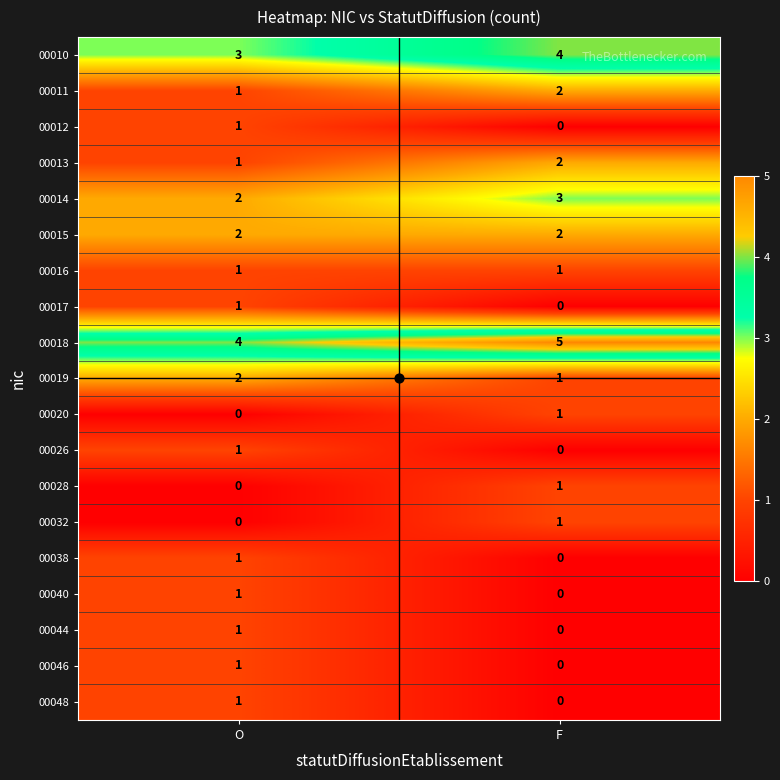

Which category has the lowest value in the 00028 series?

O